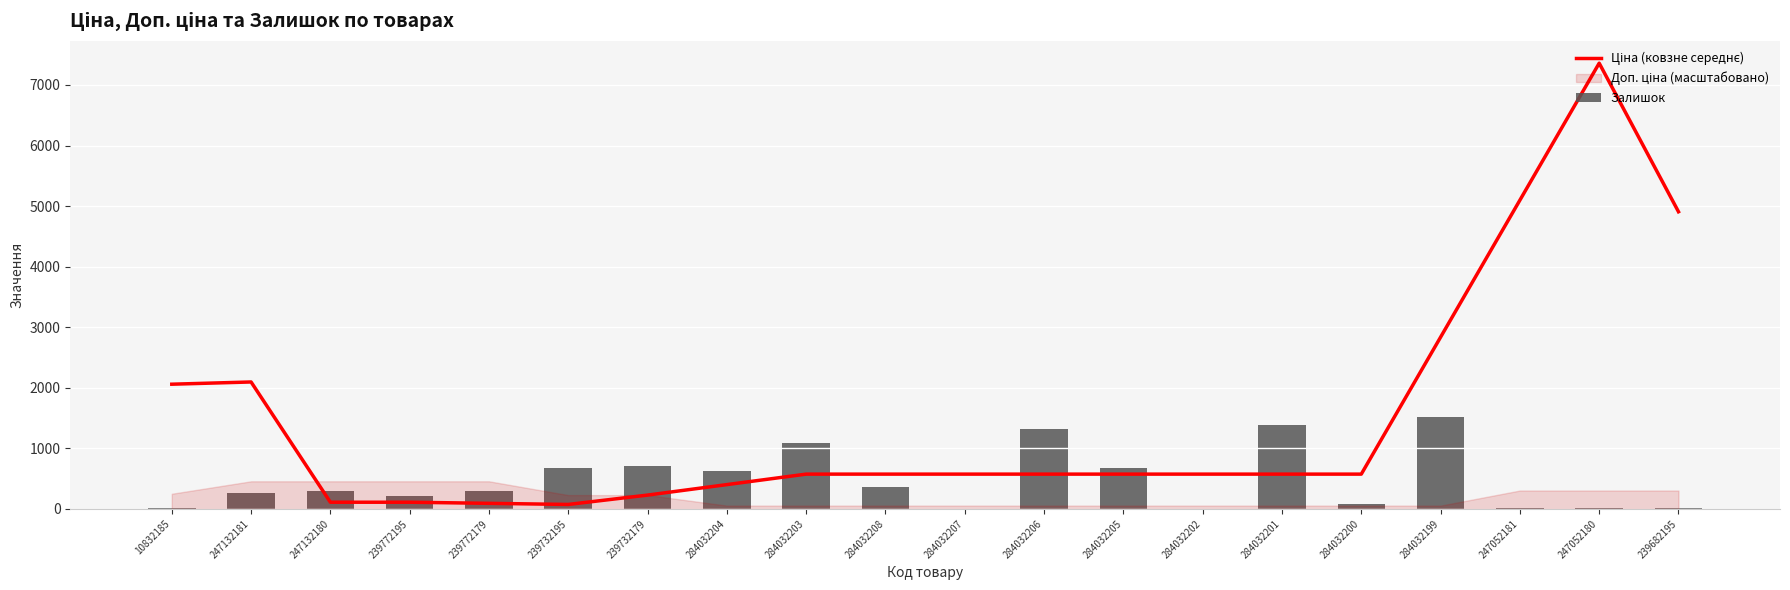

What is the difference between the Ціна (ковзне середнє) values at 284032199 and 284032204?

2435.0